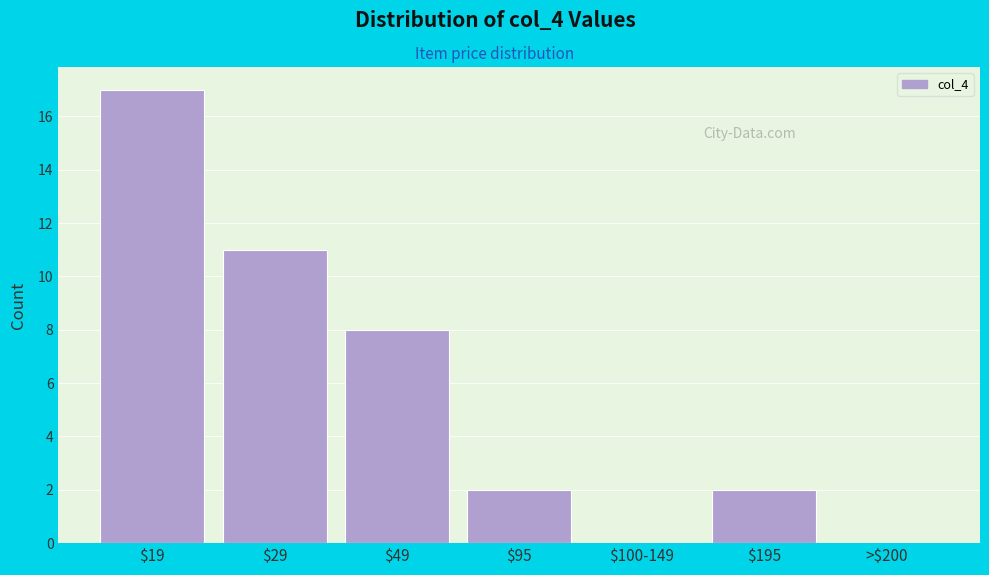

The chart shows a value of 0 at >$200. True or false?

True